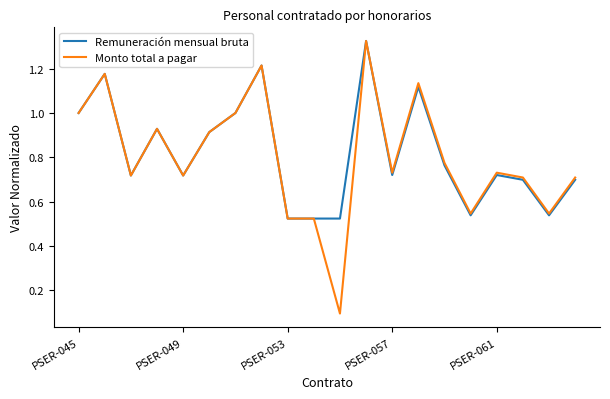

Which series has the widest spread of values?

Monto total a pagar